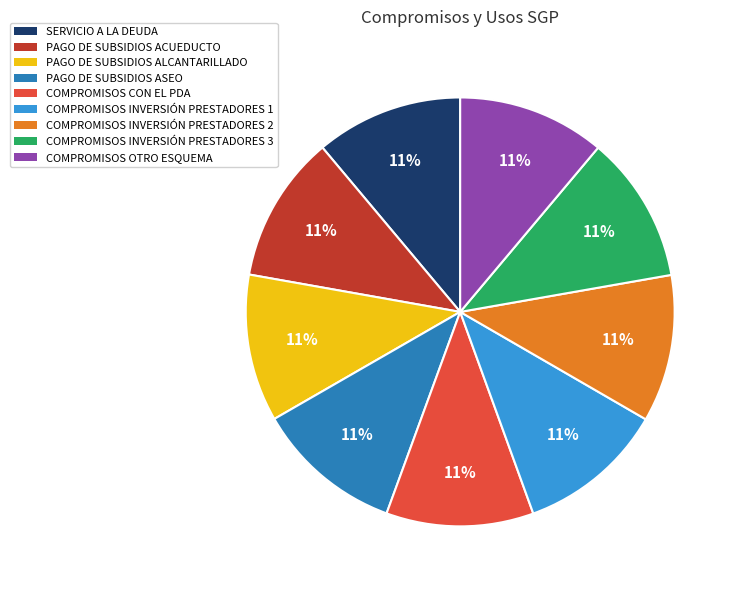

To the nearest percent, what portion does COMPROMISOS INVERSIÓN PRESTADORES 2 represent?

11%